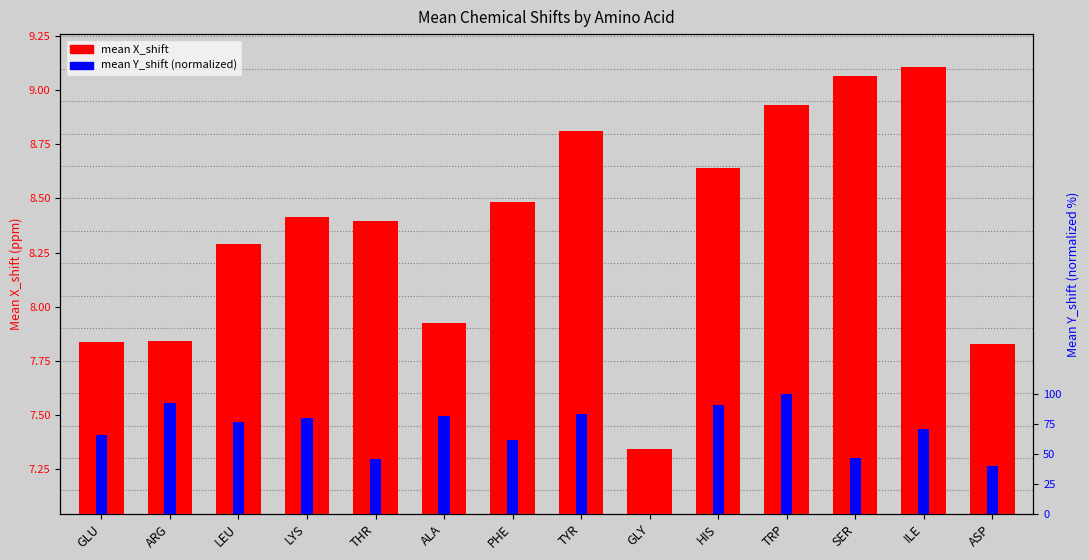

At ARG, list the series in order from largest to smallest.

mean X_shift, mean Y_shift (norm)